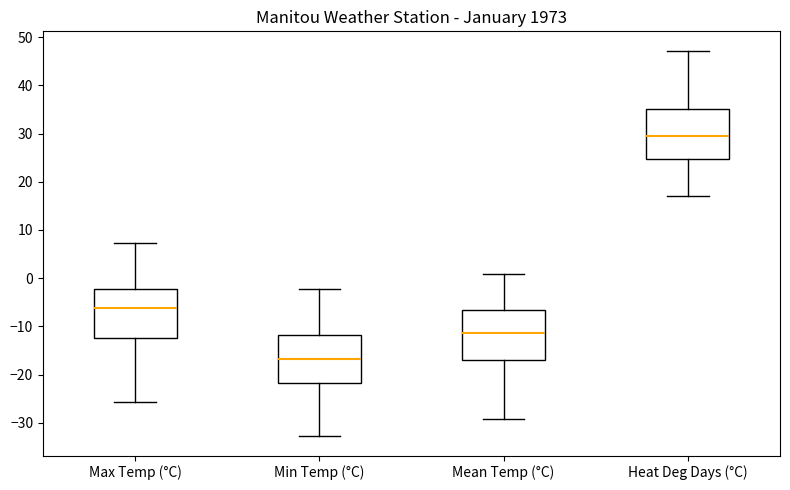

Which box has the lowest median line?

Min Temp (°C)